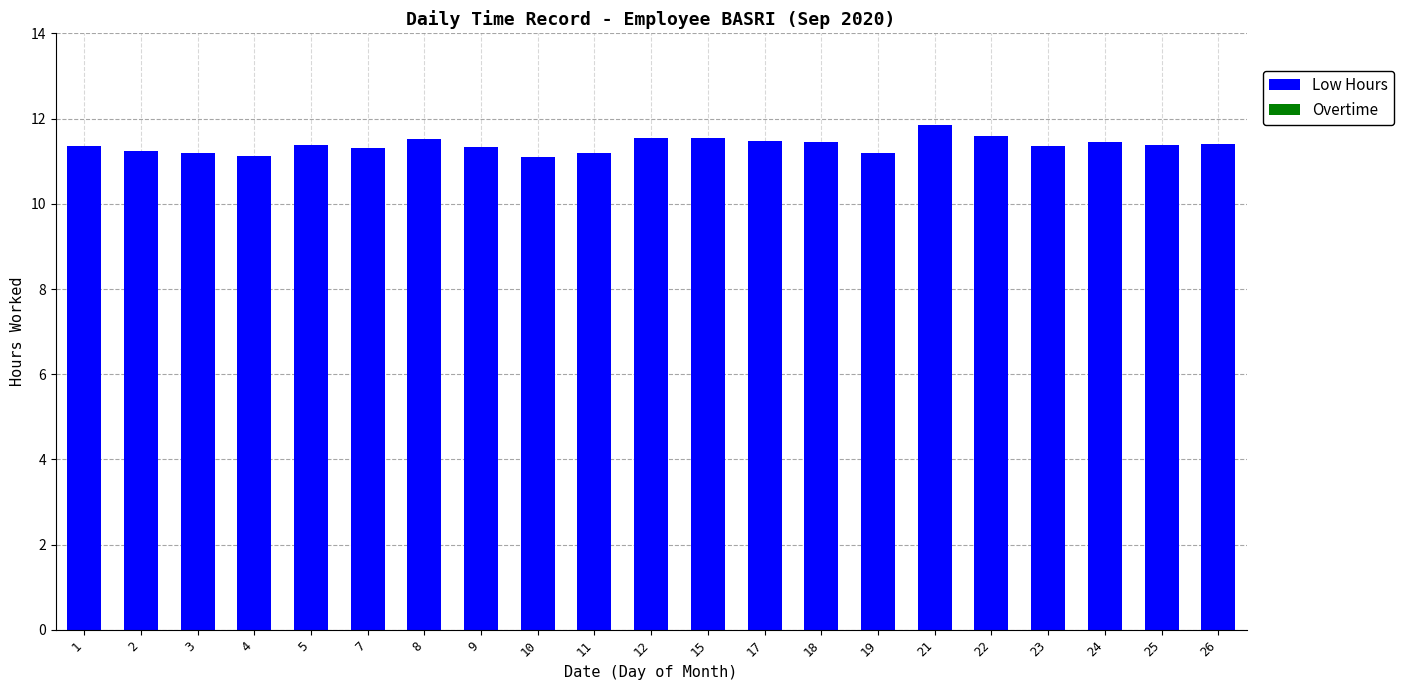

The chart shows a value of 15.8 at 12. True or false?

False